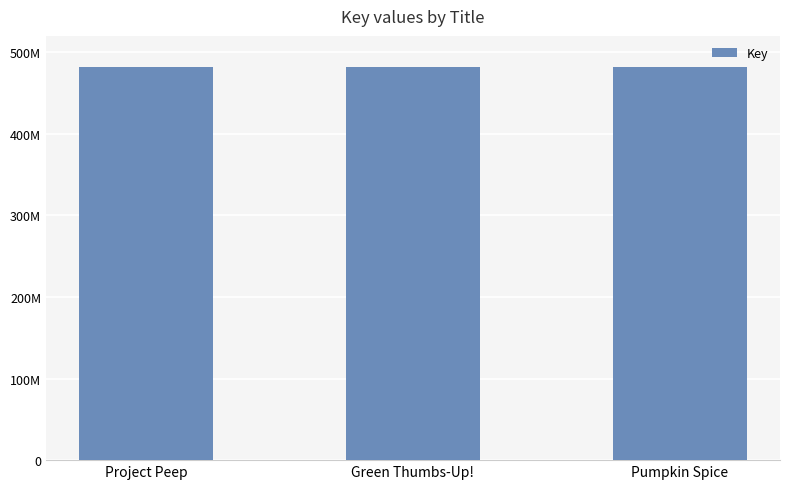

What is the difference between the maximum and second lowest values?

724